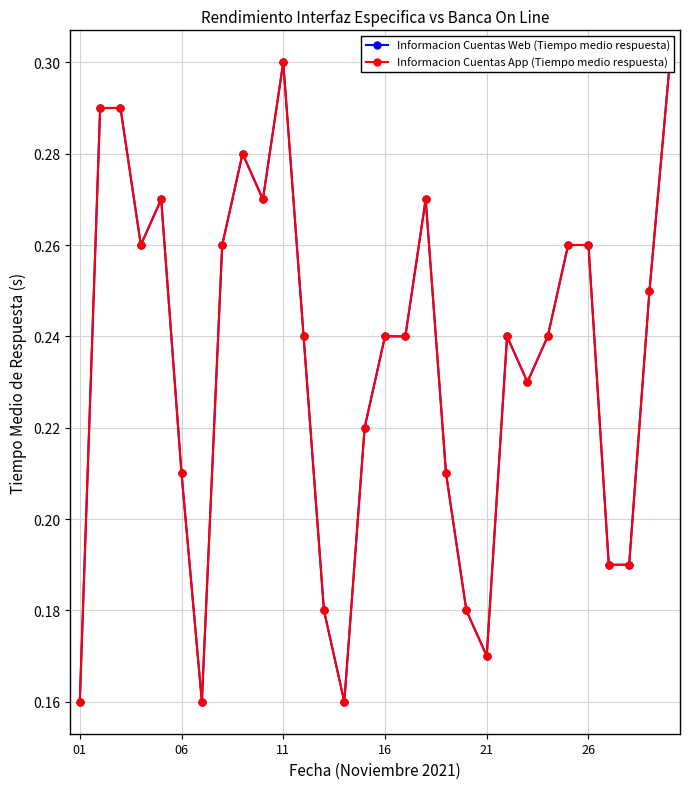

At which label is Informacion Cuentas Web (Tiempo medio respuesta) closest to 0?

01